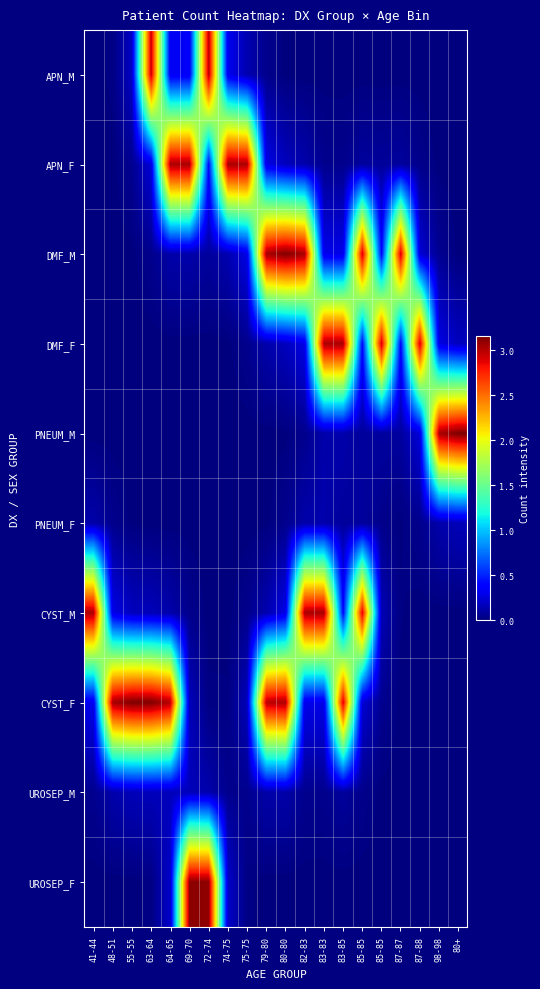

Count the number of data series in this chart.

10